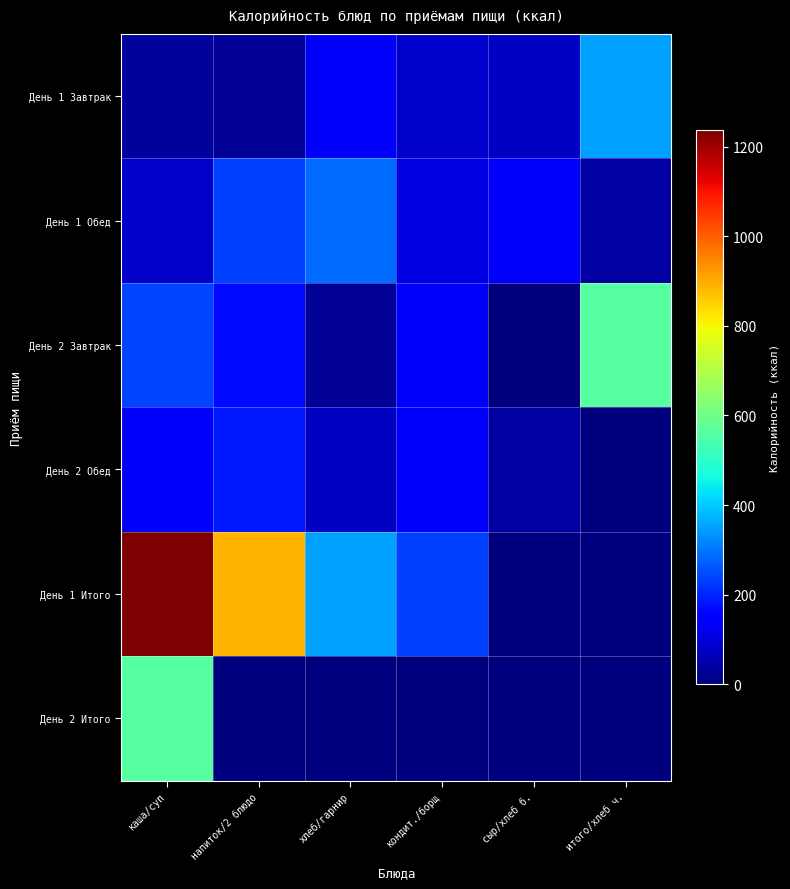

How many series are shown in this chart?

6